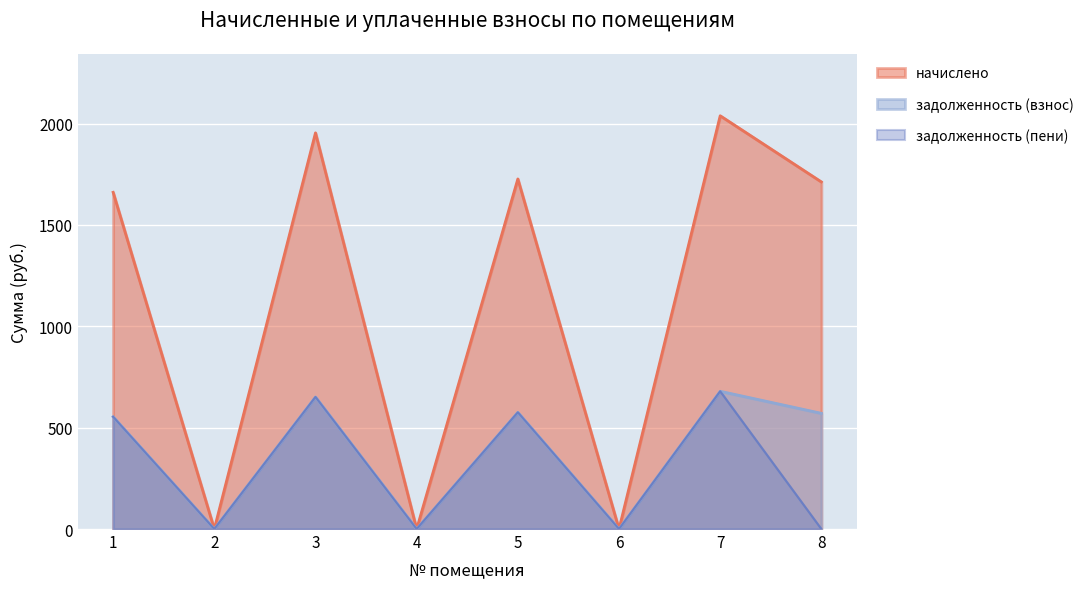

Reading right to left, extract all data points from this chart.

начислено: 1712.0	2038.3	0.0	1726.7	0.0	1954.0	0.0	1660.7
задолженность (взнос): 570.7	679.4	0.0	575.6	0.0	651.3	0.0	553.6
задолженность (пени): 0.0	679.4	0.0	575.6	0.0	651.3	0.0	553.6